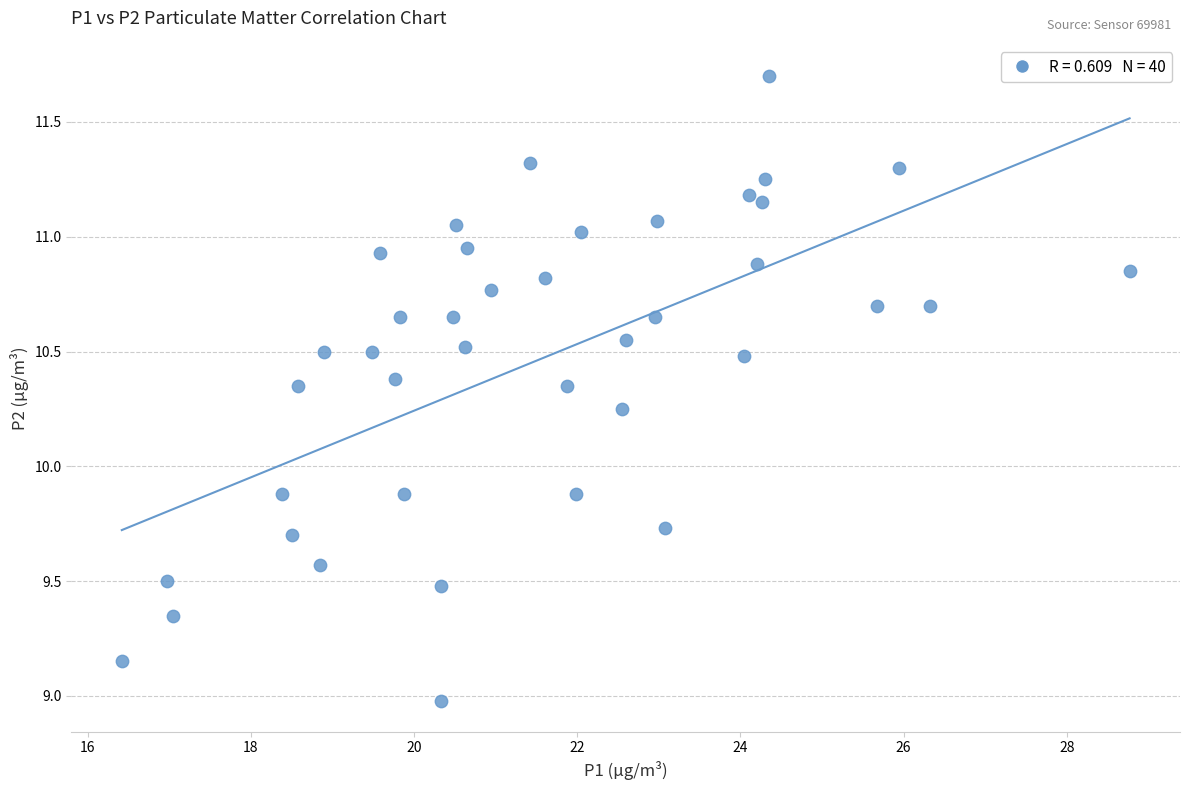

What is the range of Y values (max minus min)?

2.7